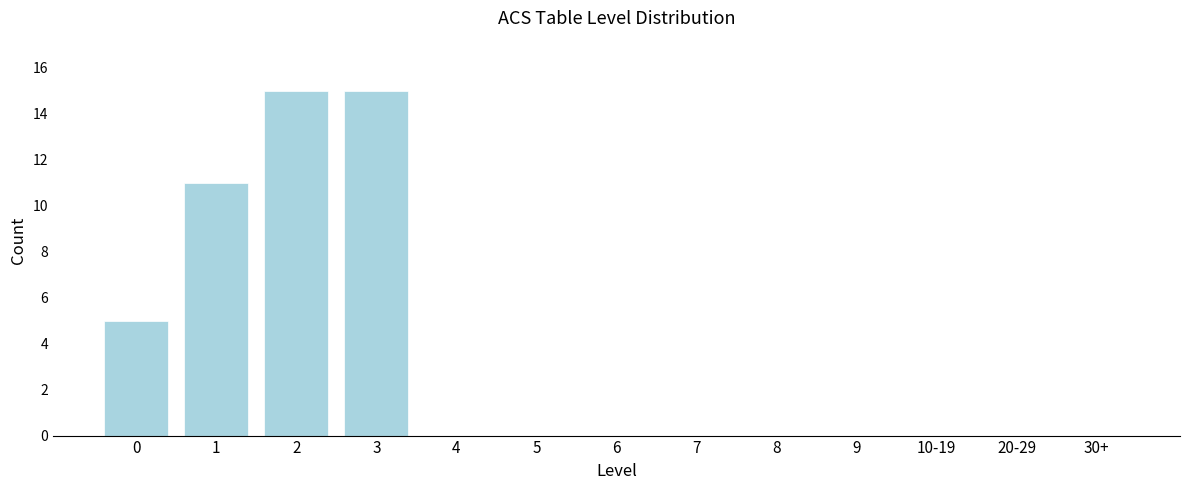

Reading left to right, what are all the values shown in this chart?

0=5	1=11	2=15	3=15	4=0	5=0	6=0	7=0	8=0	9=0	10-19=0	20-29=0	30+=0